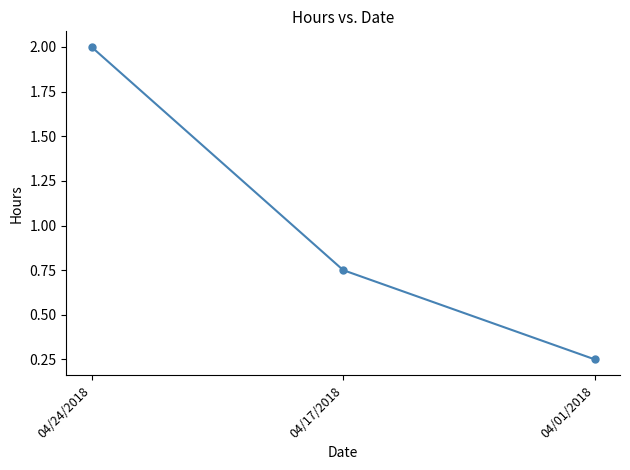

Where is the data nearest to the value 1?

04/17/2018